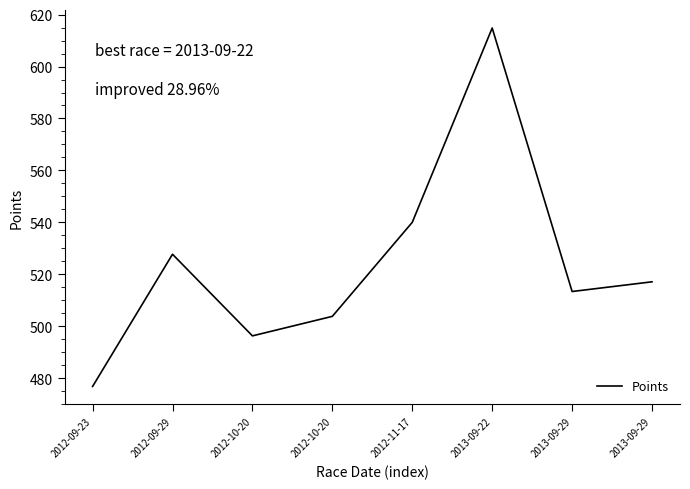

Count the number of values greater than 517.

4